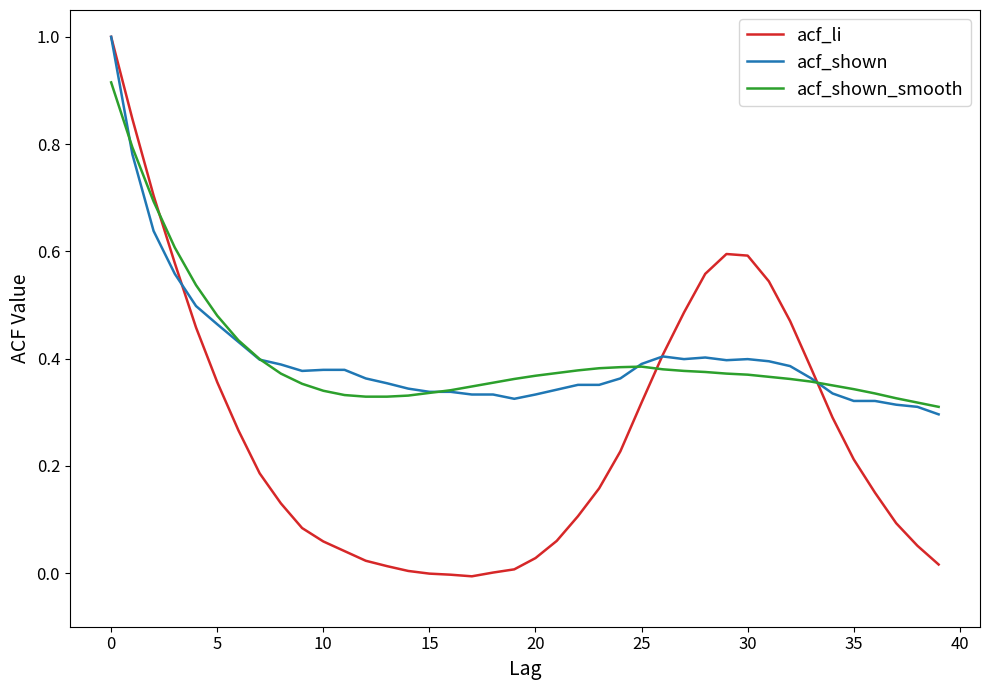

Is this an area chart (filled region under the line)?

No